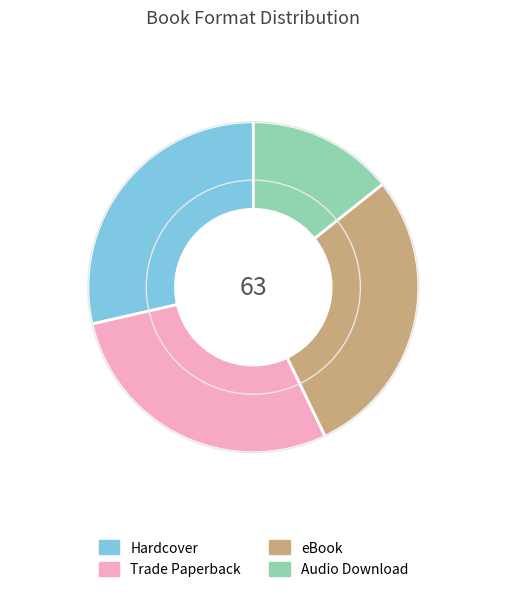

Is the sum of Trade Paperback and Hardcover greater than half?

Yes